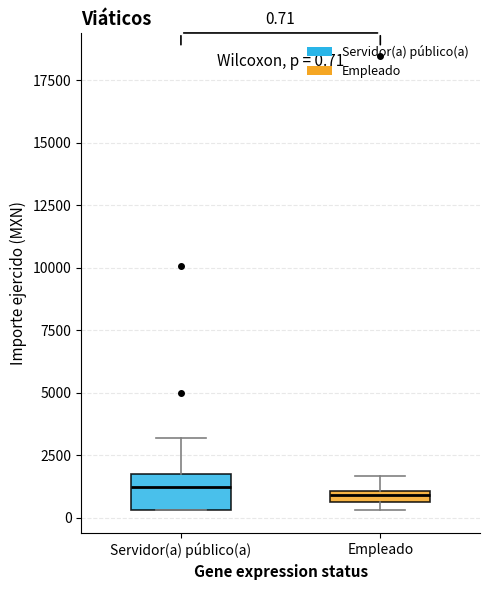

Comparing the boxes themselves (not the whiskers), which one is the tallest?

Servidor(a) público(a)